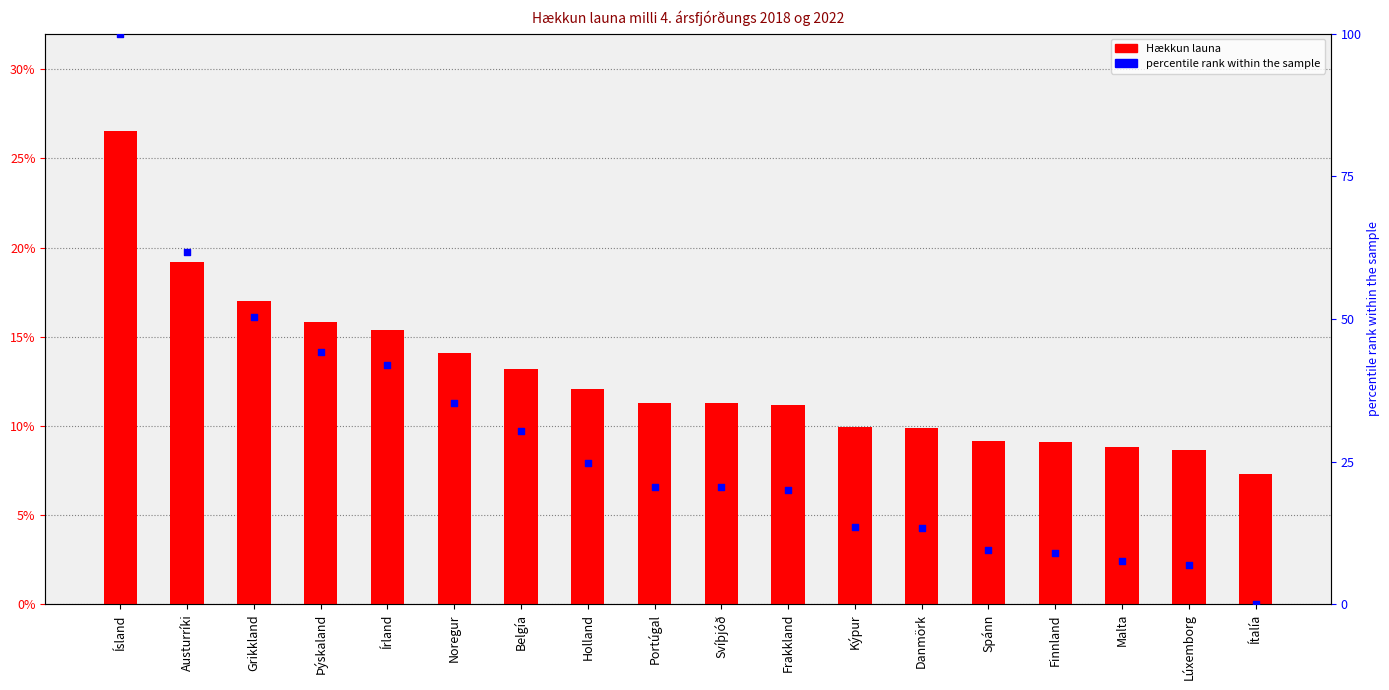

Which series contains the highest Y value?

percentile rank within the sample